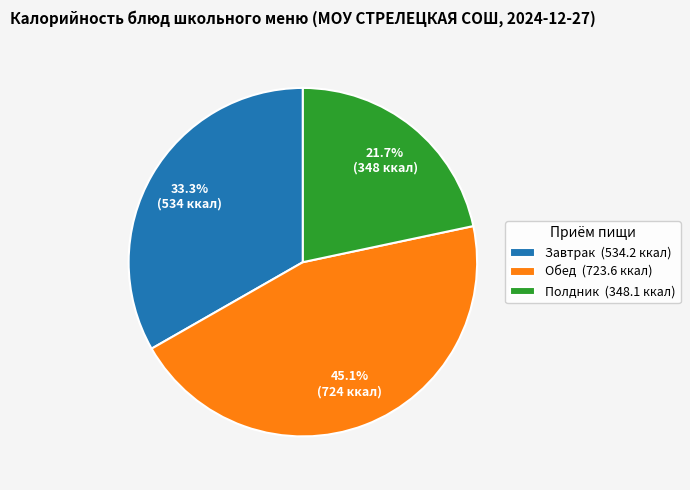

Rank the categories by value from lowest to highest.

Полдник (348.1 ккал), Завтрак (534.2 ккал), Обед (723.6 ккал)